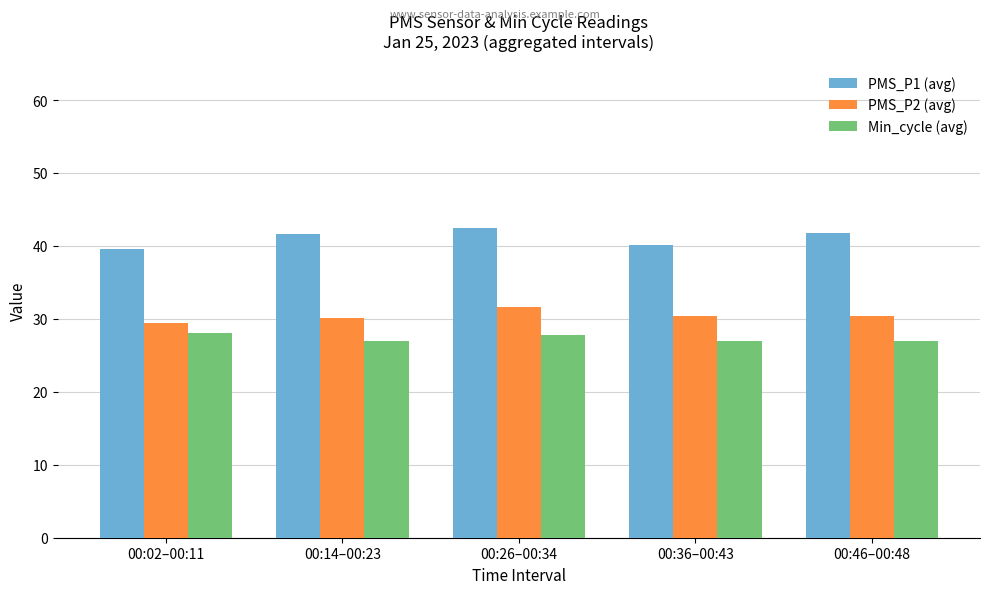

At which label does PMS_P1 (avg) first exceed 41?

00:14–00:23